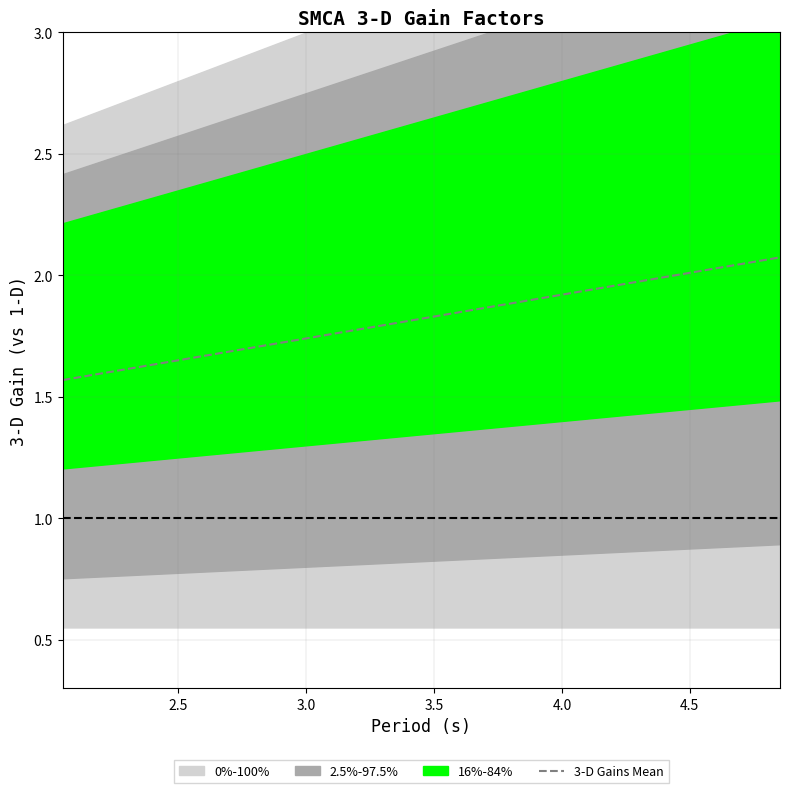

What is the highest value of the 3-D Gains Mean series?

2.1